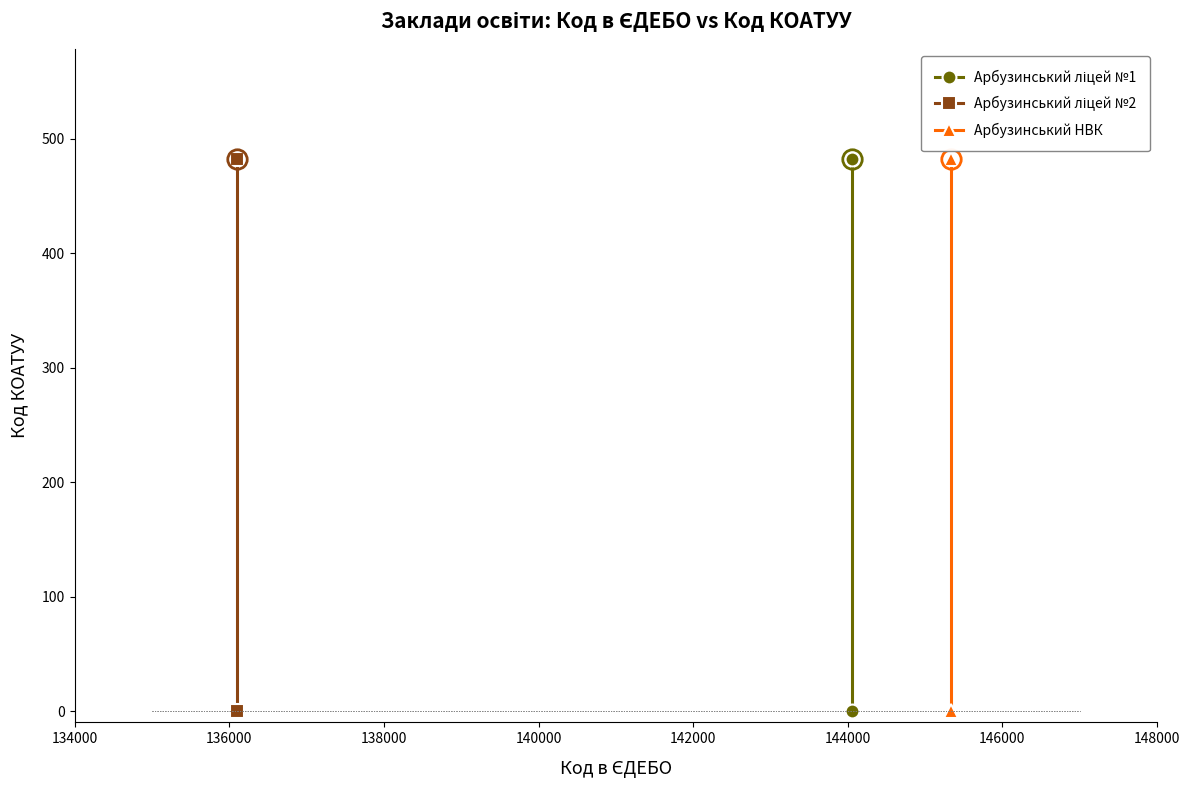

What are all the series names shown in the legend?

Арбузинський ліцей №1, Арбузинський ліцей №2, Арбузинський НВК